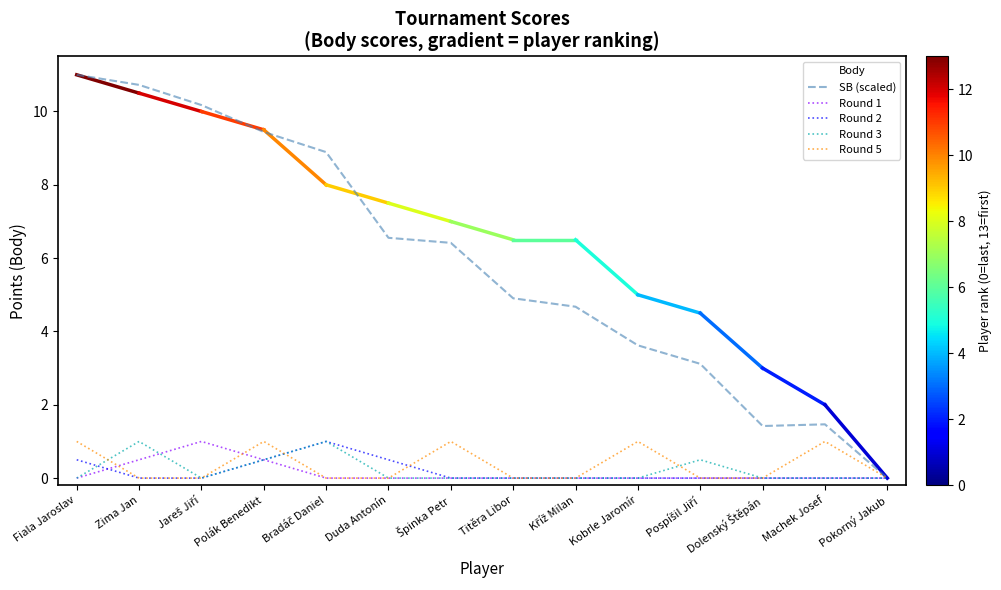

What is the total value across all series at Titěra Libor?

11.4